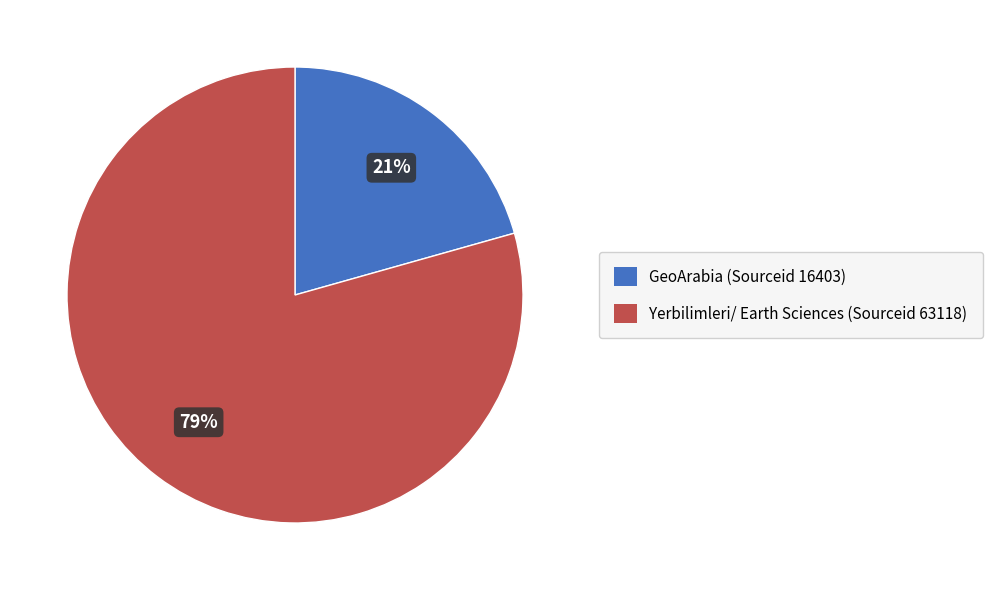

To the nearest percent, what is the average slice percentage?

50%